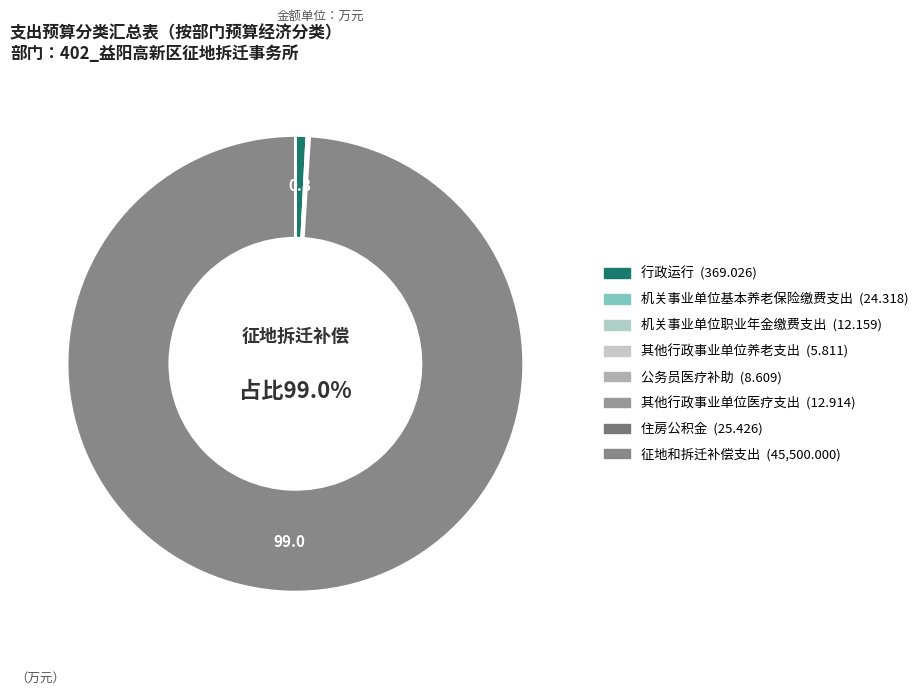

Which slice is the smallest?

其他行政事业单位养老支出